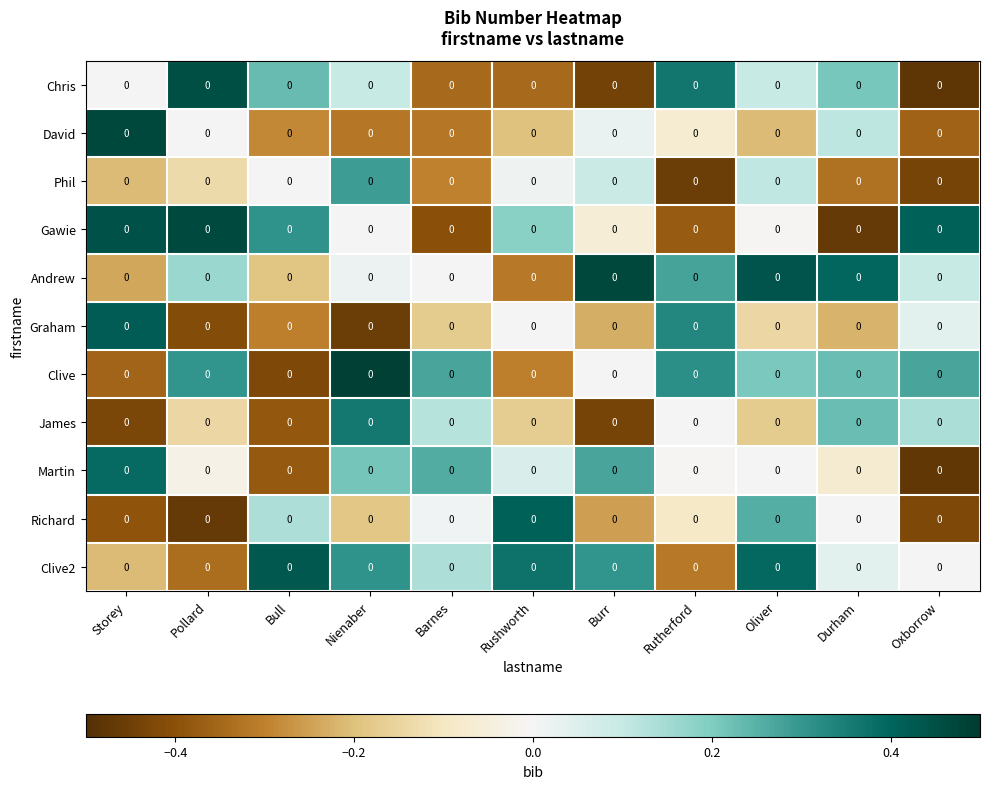

Reading left to right, what are all the values shown in this chart?

Chris: Storey=0.0	Pollard=0.0	Bull=0.0	Nienaber=0.0	Barnes=0.0	Rushworth=0.0	Burr=0.0	Rutherford=0.0	Oliver=0.0	Durham=0.0	Oxborrow=0.0
David: Storey=0.0	Pollard=0.0	Bull=0.0	Nienaber=0.0	Barnes=0.0	Rushworth=0.0	Burr=0.0	Rutherford=0.0	Oliver=0.0	Durham=0.0	Oxborrow=0.0
Phil: Storey=0.0	Pollard=0.0	Bull=0.0	Nienaber=0.0	Barnes=0.0	Rushworth=0.0	Burr=0.0	Rutherford=0.0	Oliver=0.0	Durham=0.0	Oxborrow=0.0
Gawie: Storey=0.0	Pollard=0.0	Bull=0.0	Nienaber=0.0	Barnes=0.0	Rushworth=0.0	Burr=0.0	Rutherford=0.0	Oliver=0.0	Durham=0.0	Oxborrow=0.0
Andrew: Storey=0.0	Pollard=0.0	Bull=0.0	Nienaber=0.0	Barnes=0.0	Rushworth=0.0	Burr=0.0	Rutherford=0.0	Oliver=0.0	Durham=0.0	Oxborrow=0.0
Graham: Storey=0.0	Pollard=0.0	Bull=0.0	Nienaber=0.0	Barnes=0.0	Rushworth=0.0	Burr=0.0	Rutherford=0.0	Oliver=0.0	Durham=0.0	Oxborrow=0.0
Clive: Storey=0.0	Pollard=0.0	Bull=0.0	Nienaber=0.0	Barnes=0.0	Rushworth=0.0	Burr=0.0	Rutherford=0.0	Oliver=0.0	Durham=0.0	Oxborrow=0.0
James: Storey=0.0	Pollard=0.0	Bull=0.0	Nienaber=0.0	Barnes=0.0	Rushworth=0.0	Burr=0.0	Rutherford=0.0	Oliver=0.0	Durham=0.0	Oxborrow=0.0
Martin: Storey=0.0	Pollard=0.0	Bull=0.0	Nienaber=0.0	Barnes=0.0	Rushworth=0.0	Burr=0.0	Rutherford=0.0	Oliver=0.0	Durham=0.0	Oxborrow=0.0
Richard: Storey=0.0	Pollard=0.0	Bull=0.0	Nienaber=0.0	Barnes=0.0	Rushworth=0.0	Burr=0.0	Rutherford=0.0	Oliver=0.0	Durham=0.0	Oxborrow=0.0
Clive2: Storey=0.0	Pollard=0.0	Bull=0.0	Nienaber=0.0	Barnes=0.0	Rushworth=0.0	Burr=0.0	Rutherford=0.0	Oliver=0.0	Durham=0.0	Oxborrow=0.0